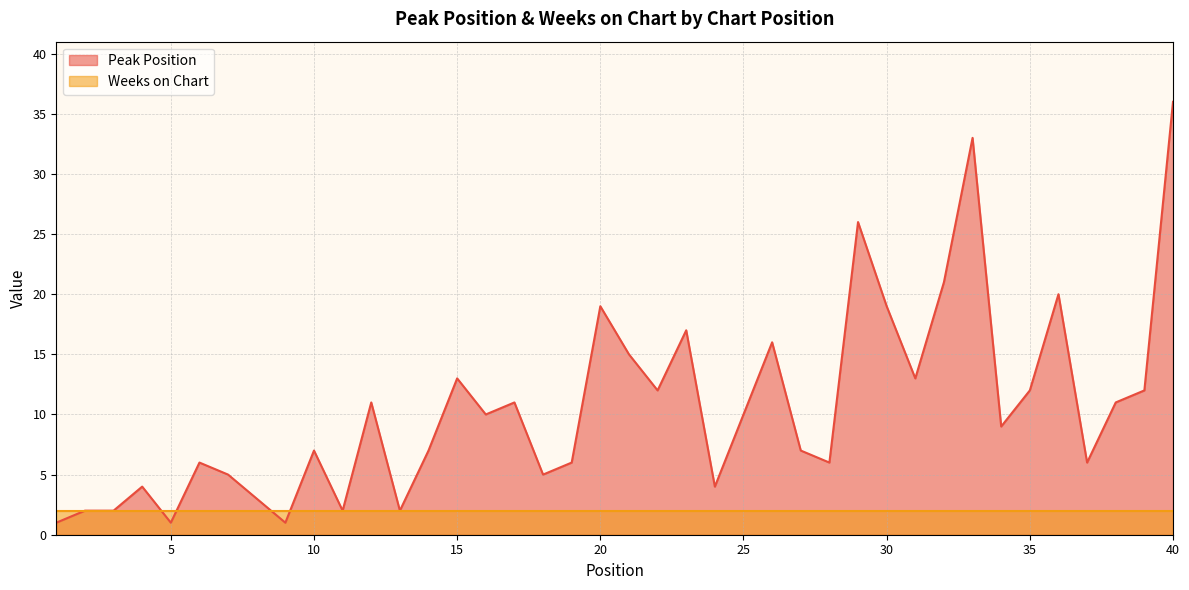

Rank the categories by value from lowest to highest.

1, 5, 9, 2, 3, 11, 13, 8, 4, 24, 7, 18, 6, 19, 28, 37, 10, 14, 27, 34, 16, 25, 12, 17, 38, 22, 35, 39, 15, 31, 21, 26, 23, 20, 30, 36, 32, 29, 33, 40